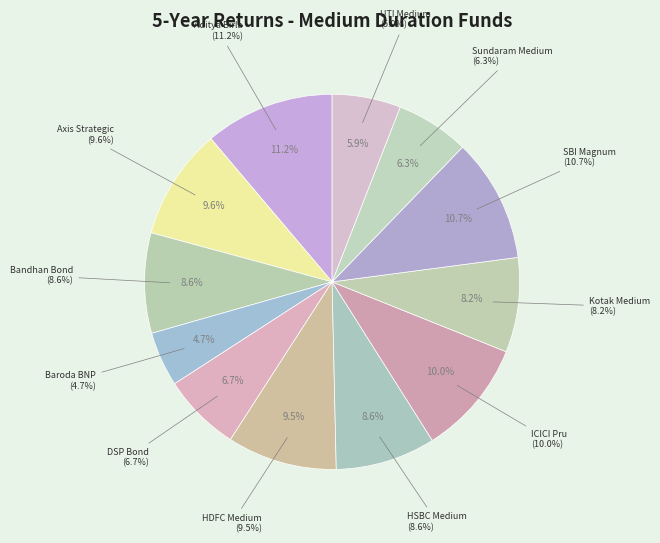

To the nearest percent, what portion does UTI Medium Term Fund represent?

6%